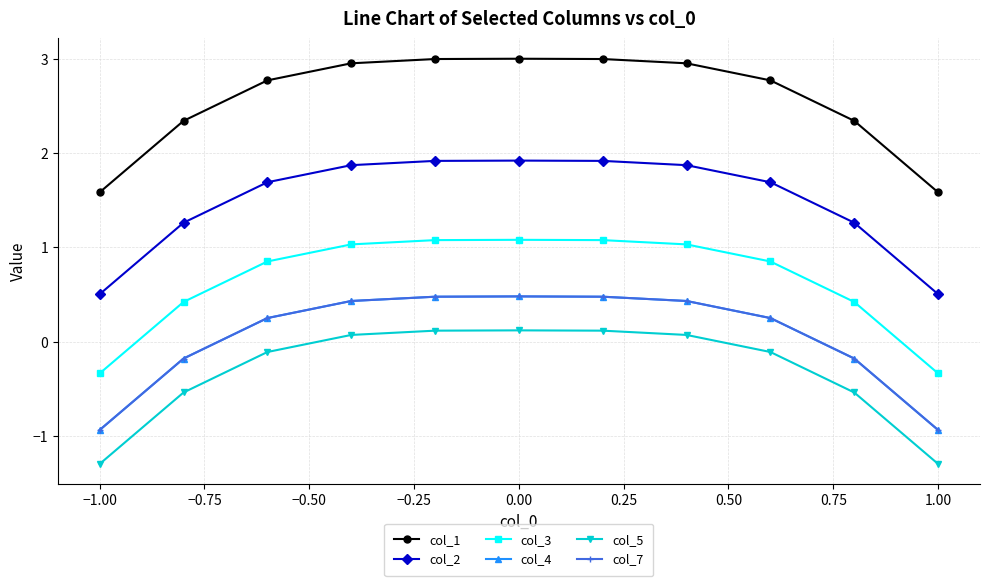

Reading left to right, extract all data points from this chart.

col_1: 1.6	2.3	2.8	3.0	3.0	3.0	3.0	3.0	2.8	2.3	1.6
col_2: 0.5	1.3	1.7	1.9	1.9	1.9	1.9	1.9	1.7	1.3	0.5
col_3: -0.3	0.4	0.9	1.0	1.1	1.1	1.1	1.0	0.9	0.4	-0.3
col_4: -0.9	-0.2	0.3	0.4	0.5	0.5	0.5	0.4	0.3	-0.2	-0.9
col_5: -1.3	-0.5	-0.1	0.1	0.1	0.1	0.1	0.1	-0.1	-0.5	-1.3
col_7: -0.9	-0.2	0.3	0.4	0.5	0.5	0.5	0.4	0.3	-0.2	-0.9